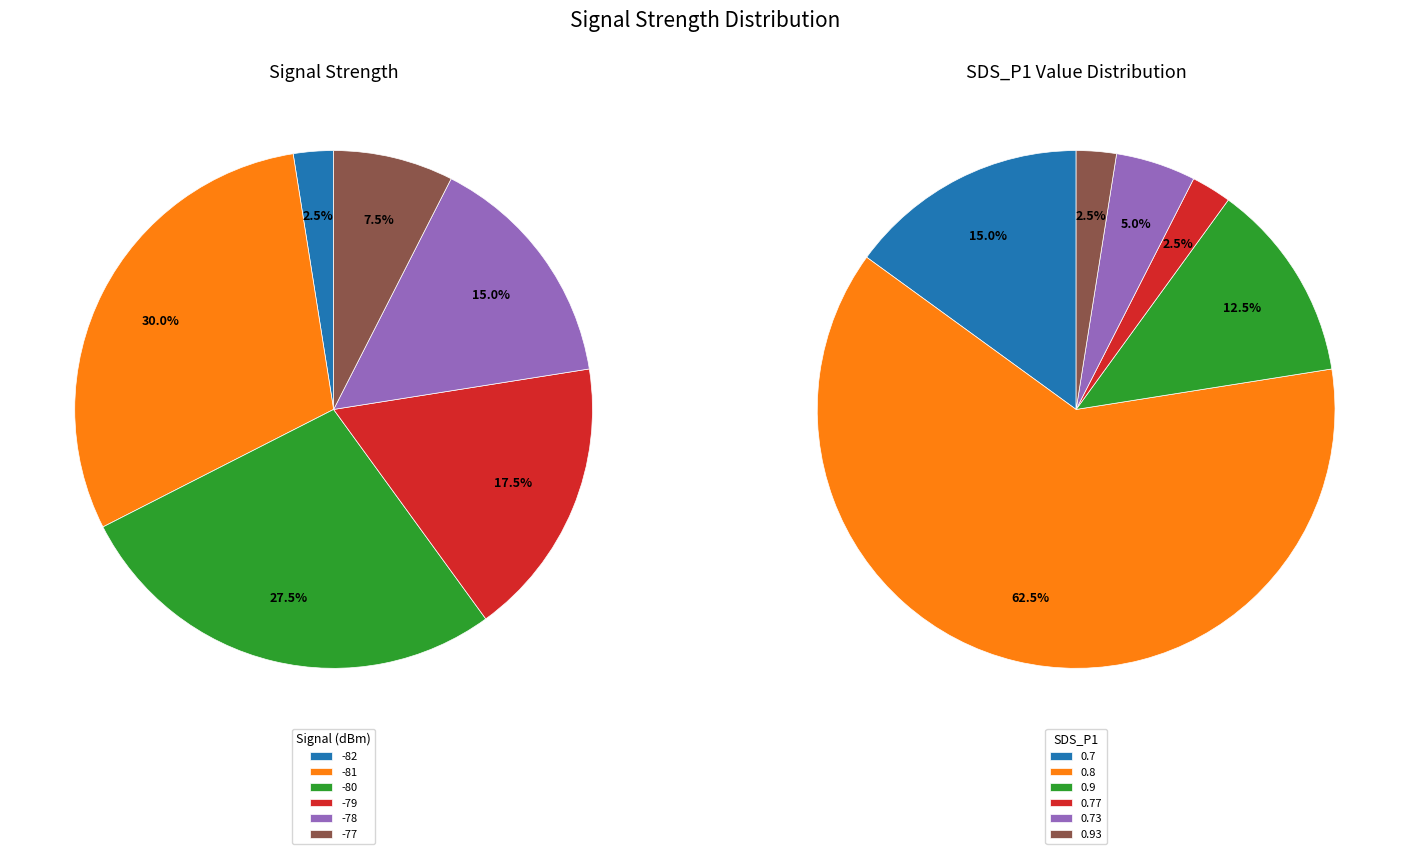

Which series has the largest range (max minus min)?

SDS_P1